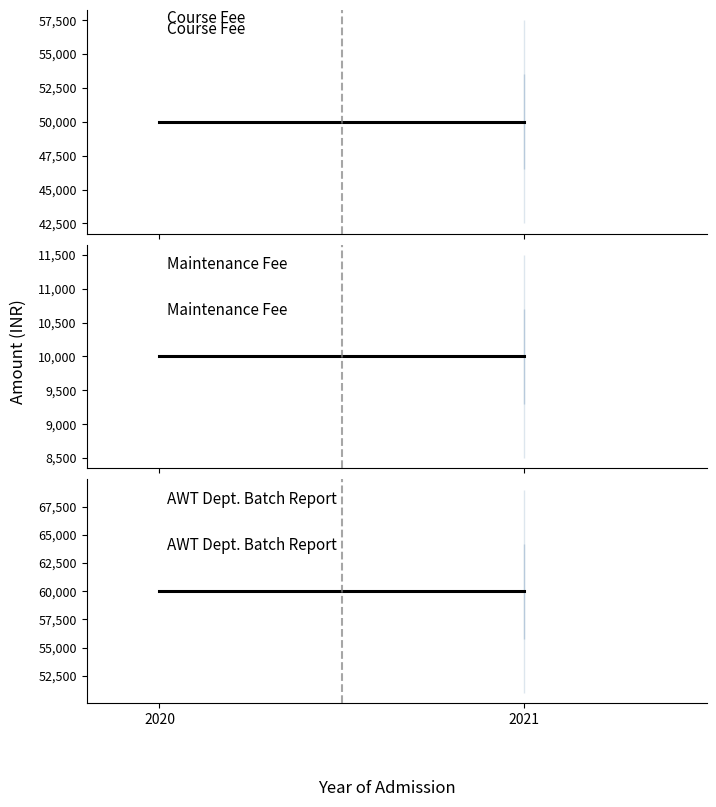

List the series in order of their overall mean, highest first.

AWT Dept. Batch Report, Course Fee, Maintenance Fee